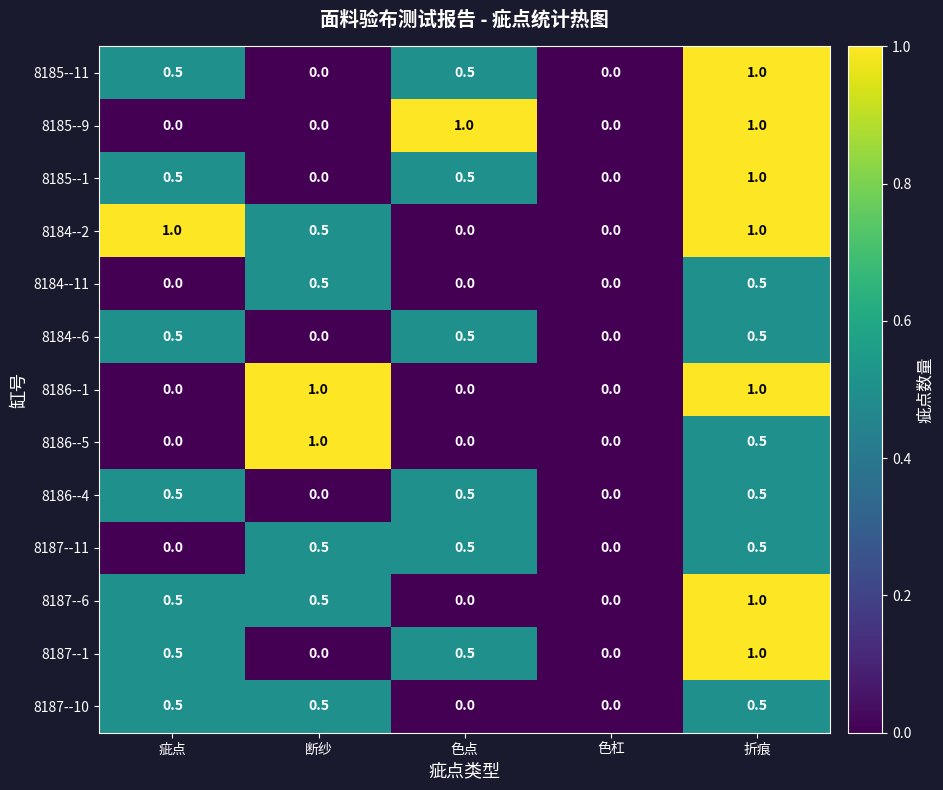

Count the number of data series in this chart.

13